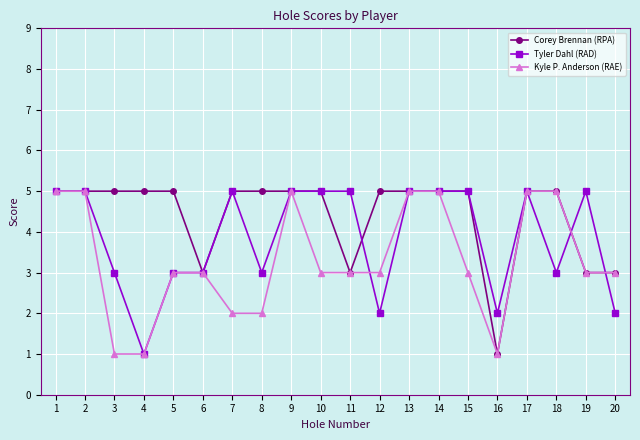

Rank the series by their average value, from lowest to highest.

Kyle P. Anderson (RAE), Tyler Dahl (RAD), Corey Brennan (RPA)